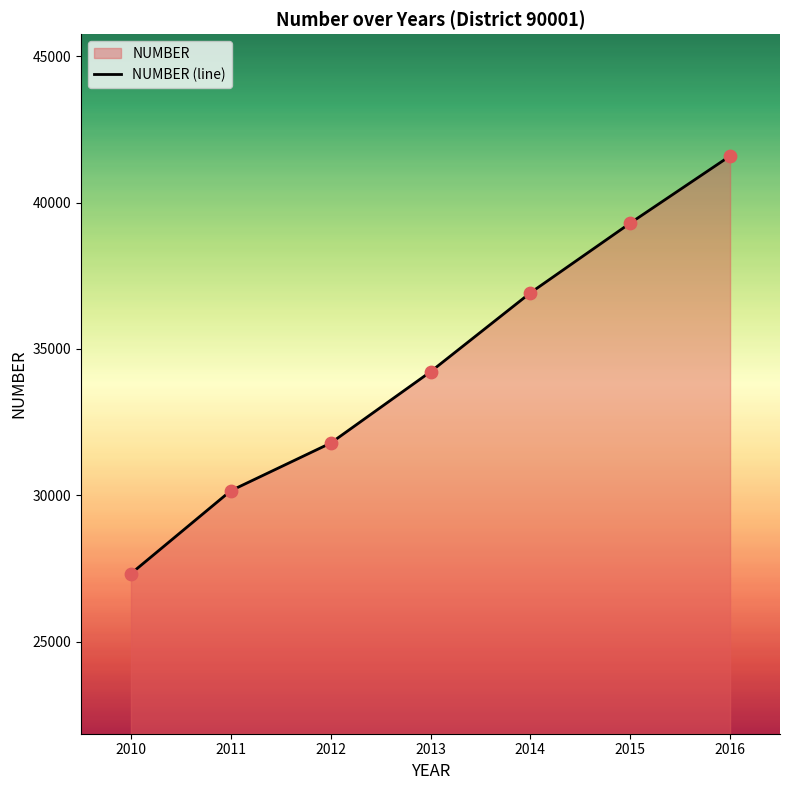

What is the ratio of the value at 2013 to the value at 2015?

0.9